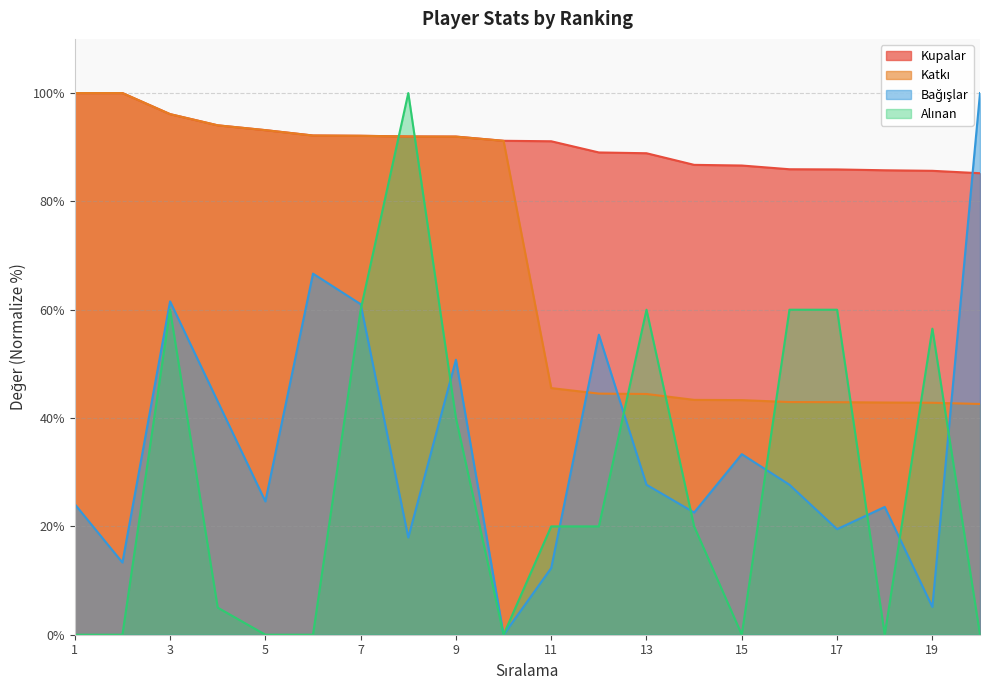

Read the Katkı value at 5.

93.2